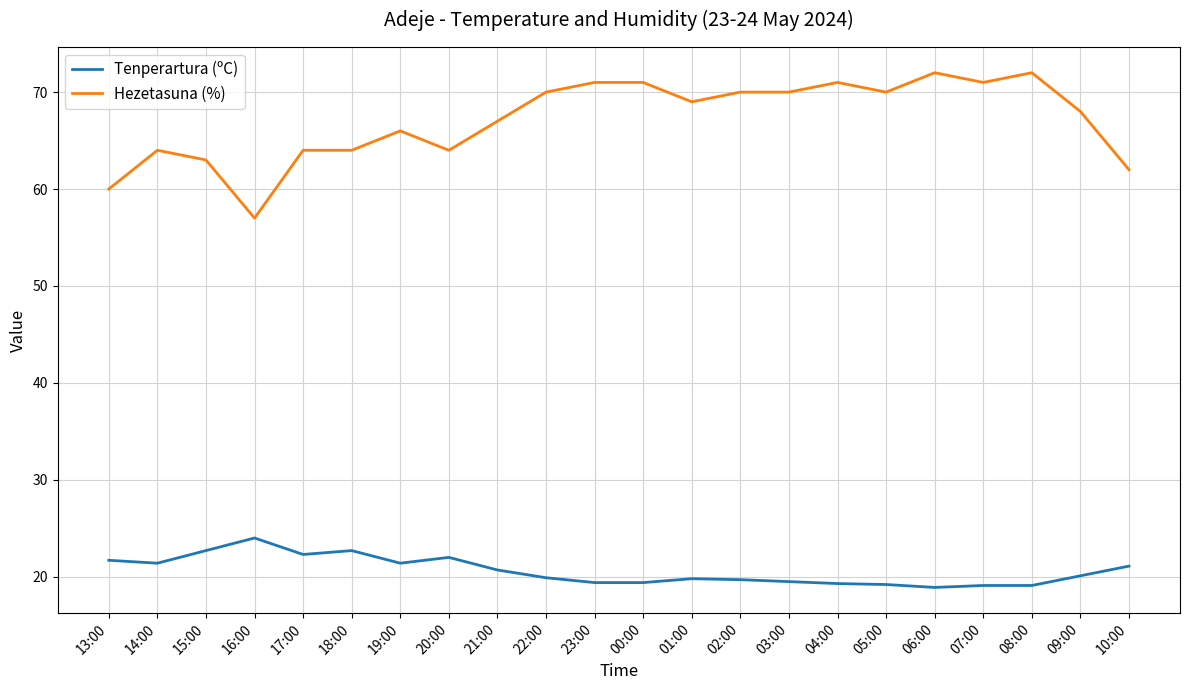

Count the number of categories in the chart.

22